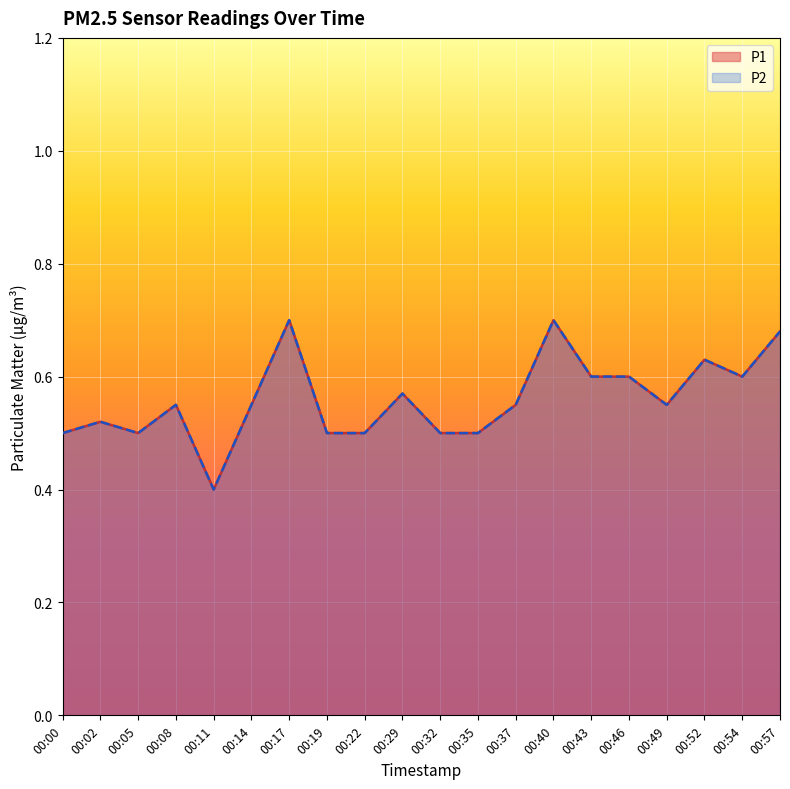

At how many categories does at least one series exceed 0?

20